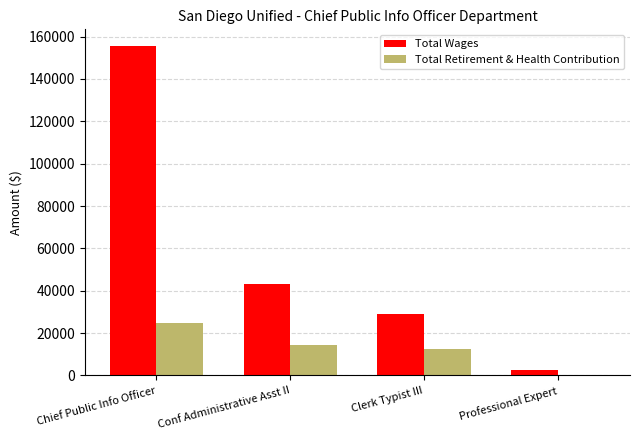

How many groups of bars are there?

4